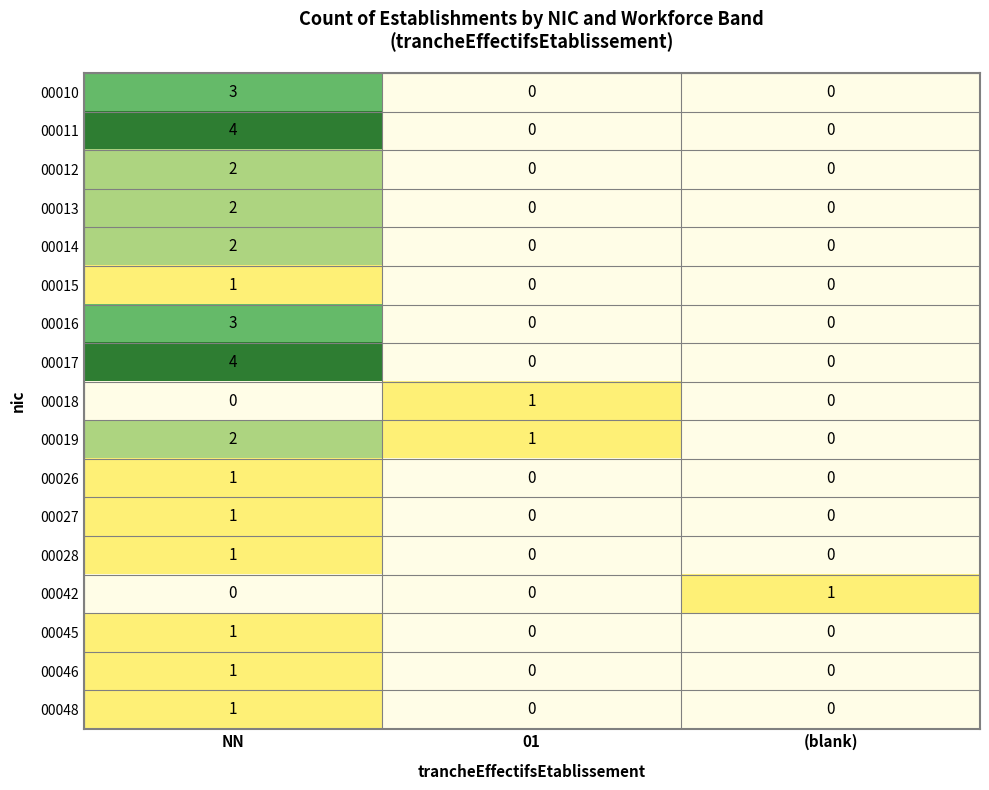

At which category does the chart reach its peak across all series?

NN